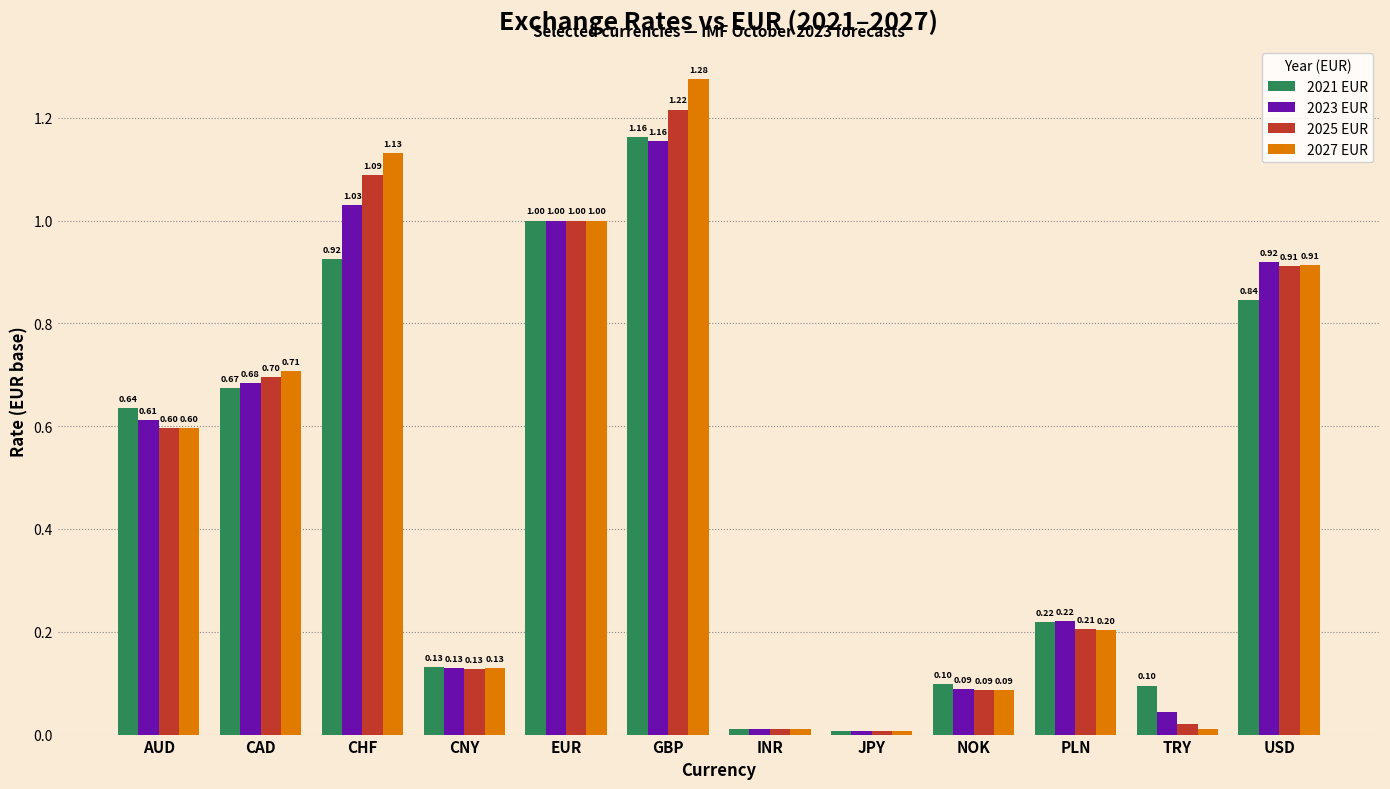

List the series in order of their overall mean, highest first.

2027 EUR, 2025 EUR, 2023 EUR, 2021 EUR